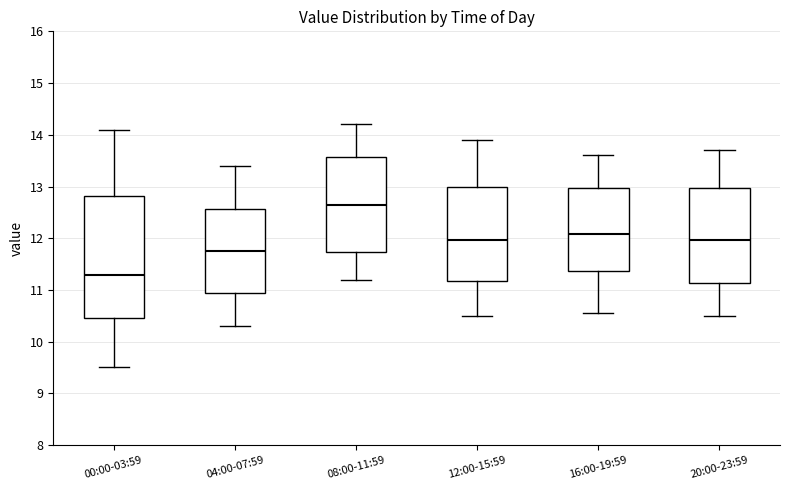

Which box is the tallest, from its lower edge to its upper edge?

00:00-03:59